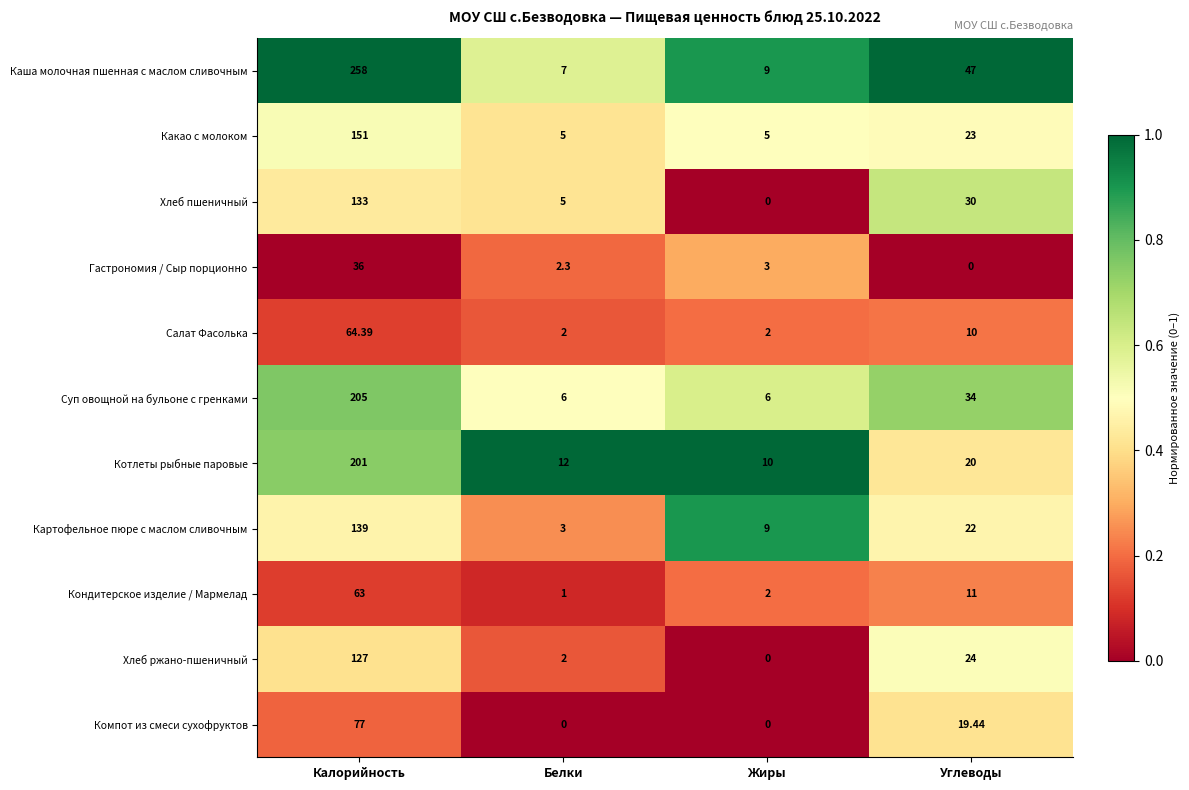

Which category has the highest value in the Хлеб пшеничный series?

Калорийность